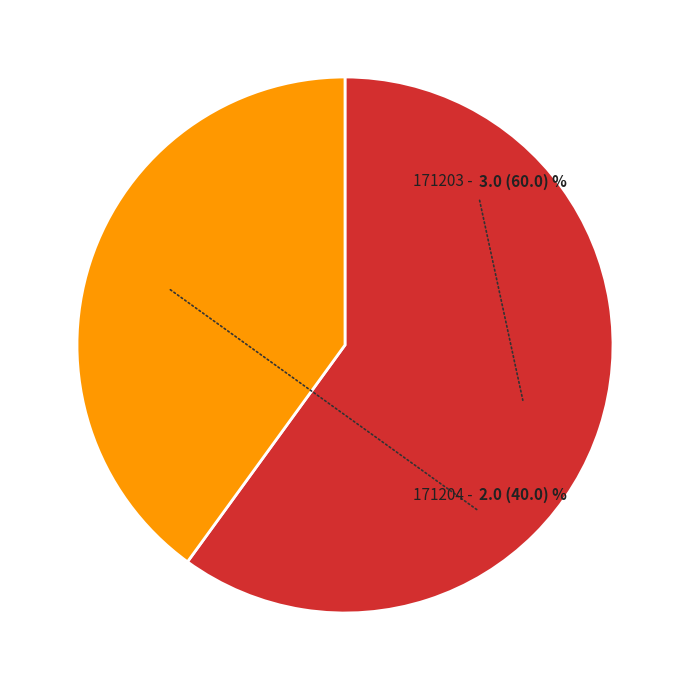

Is there any slice that represents more than half of the pie?

Yes